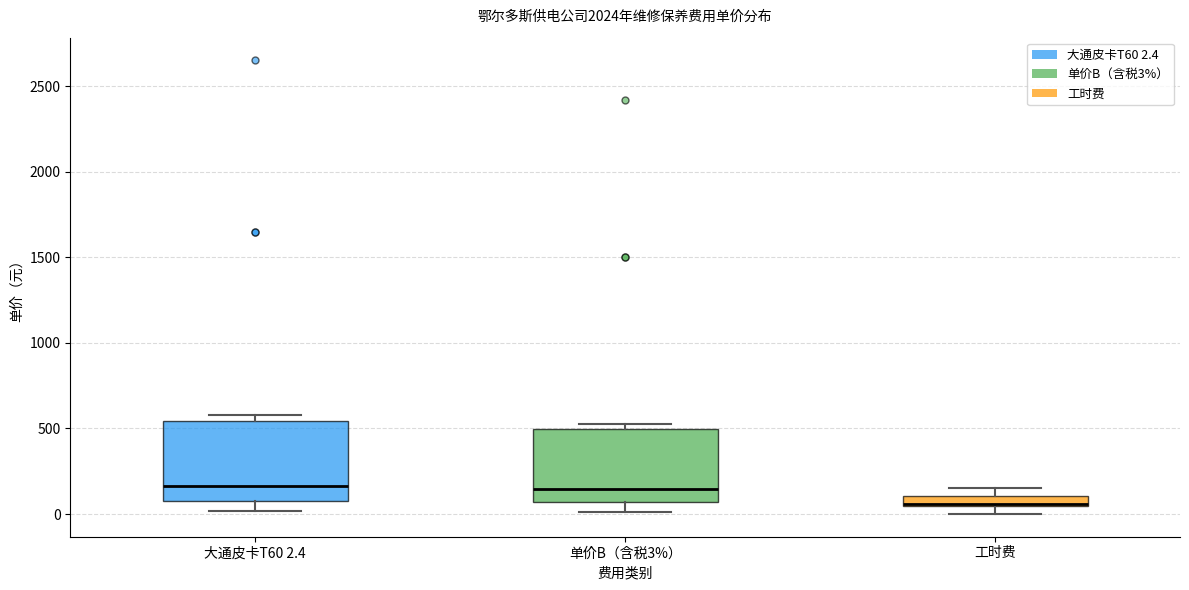

Where is the lower edge of the box for 工时费 on the y-axis? The values are not printed on the chart, so give them approximately, as read against the axis.

50